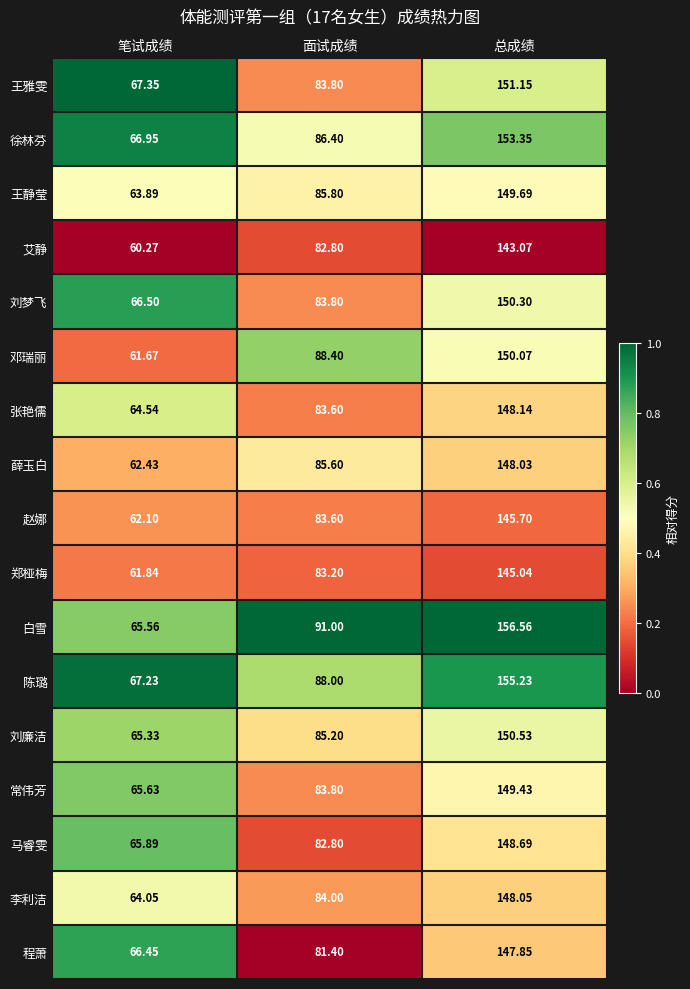

Which category has the lowest value across all series?

笔试成绩